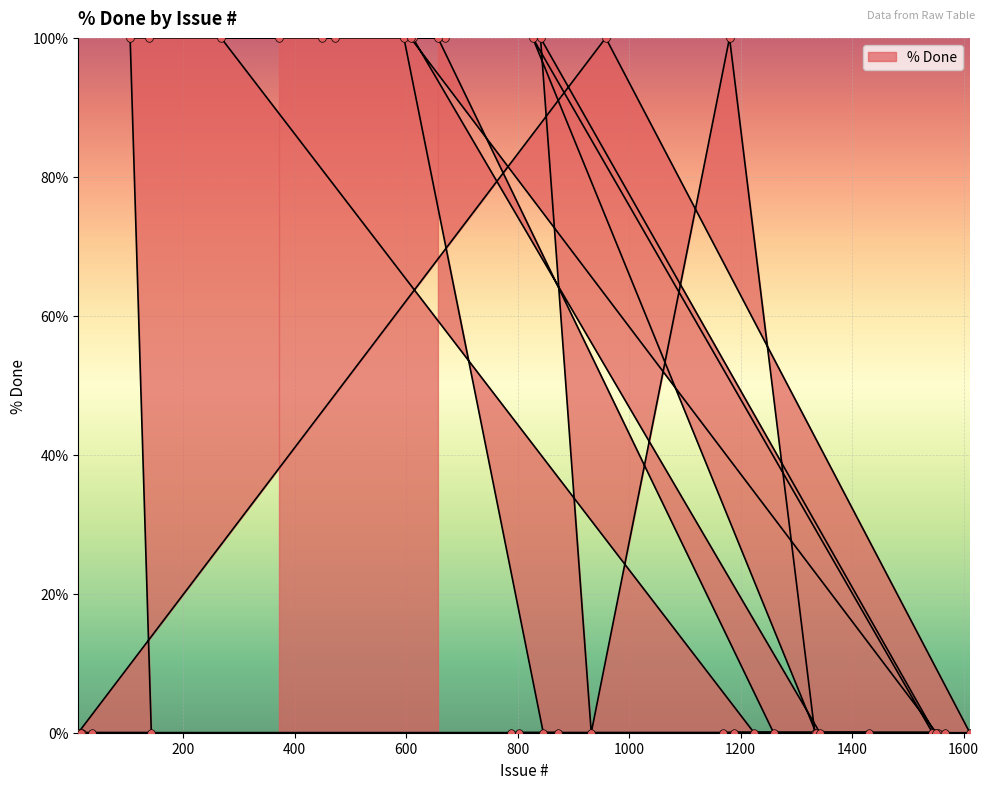

What is the ratio of the value at 596 to the value at 473?

1.0